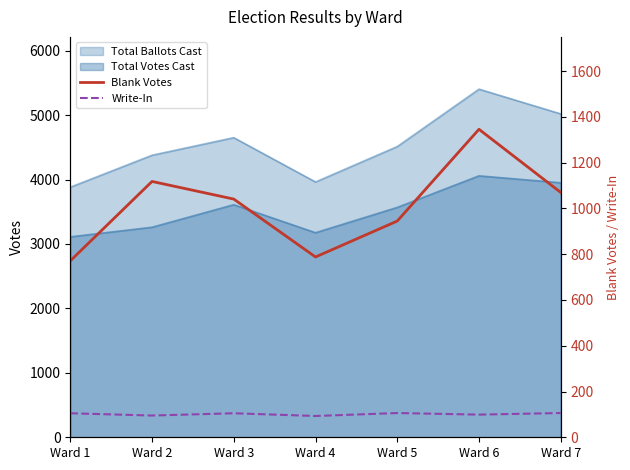

What is the approximate value of Write-In at Ward 2?

95